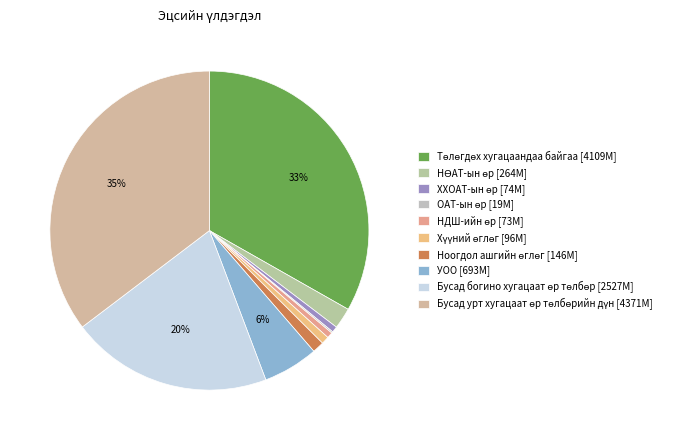

Which slice is the largest?

Бусад урт хугацаат өр төлбөрийн дүн